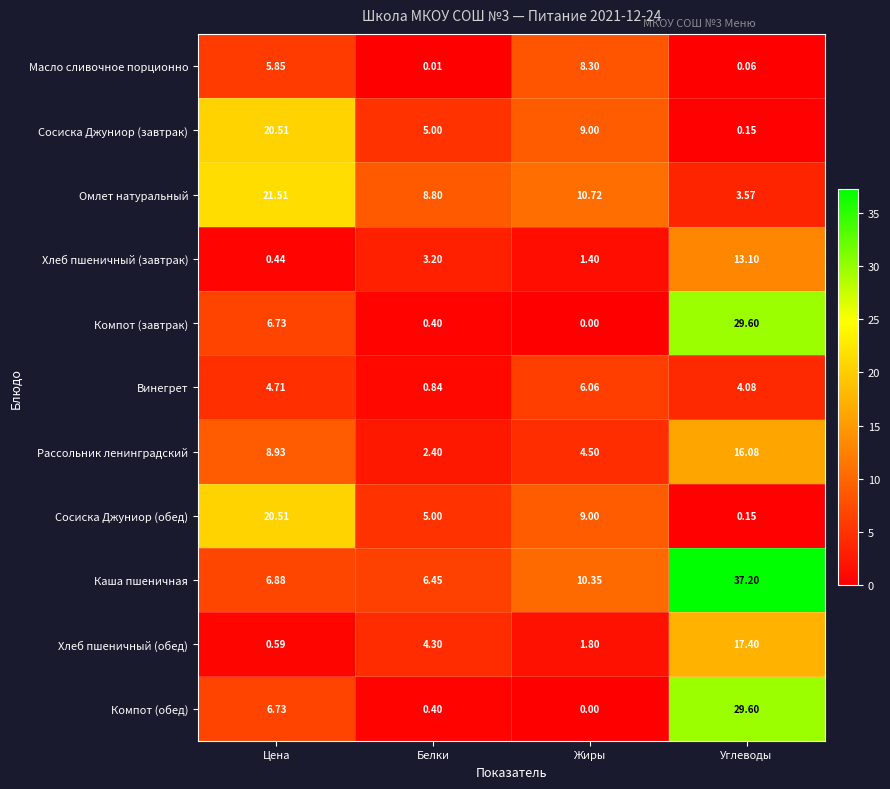

Which category has the lowest value across all series?

Жиры